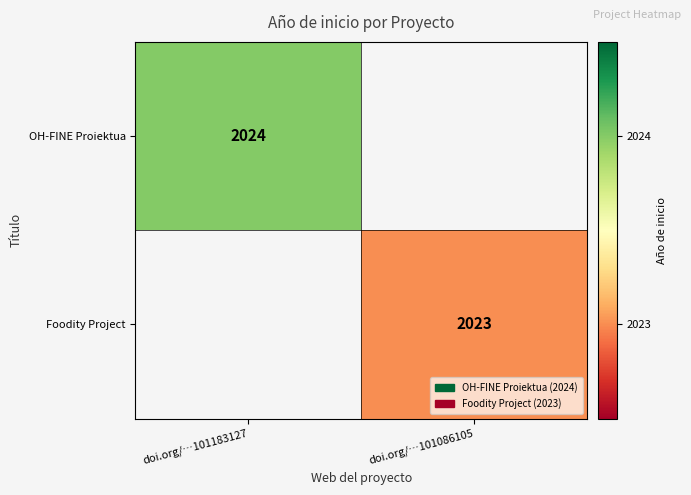

How many distinct data groups are displayed?

2